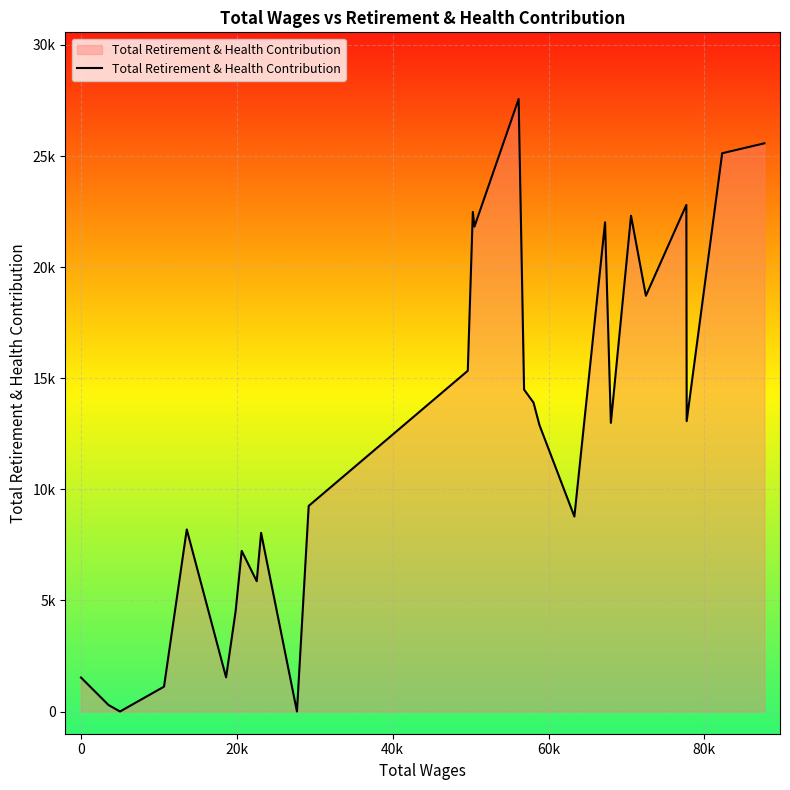

True or false: the data has more than 2 interior local peaks.

True